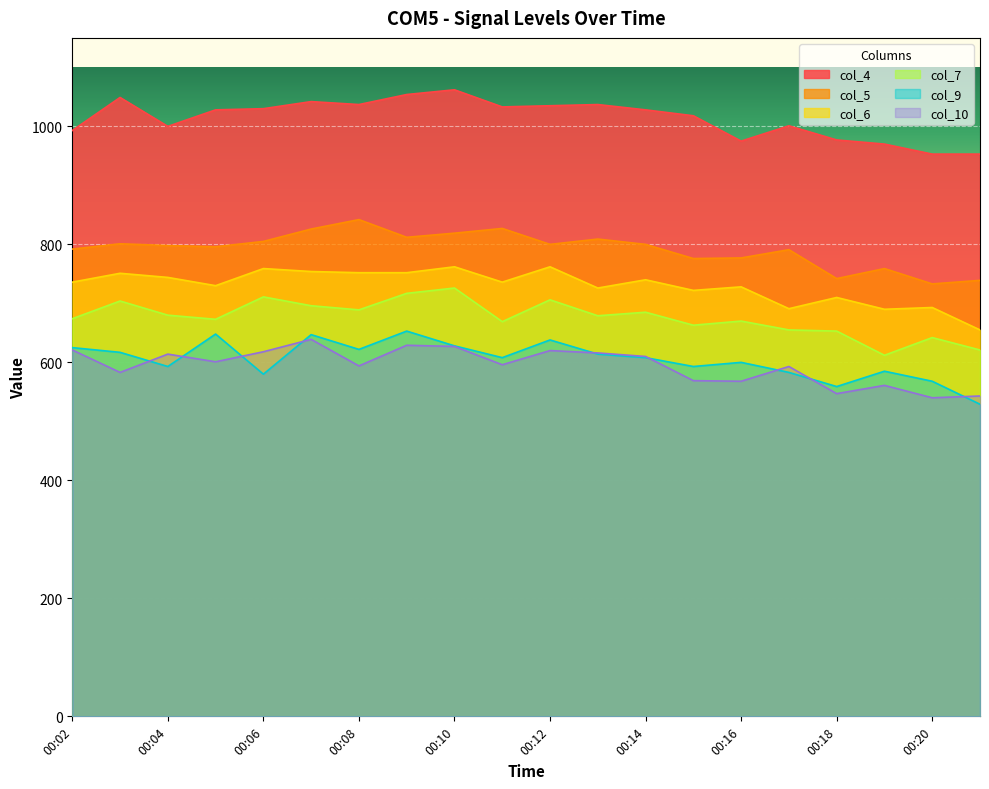

What is the average value of the col_6 series?

730